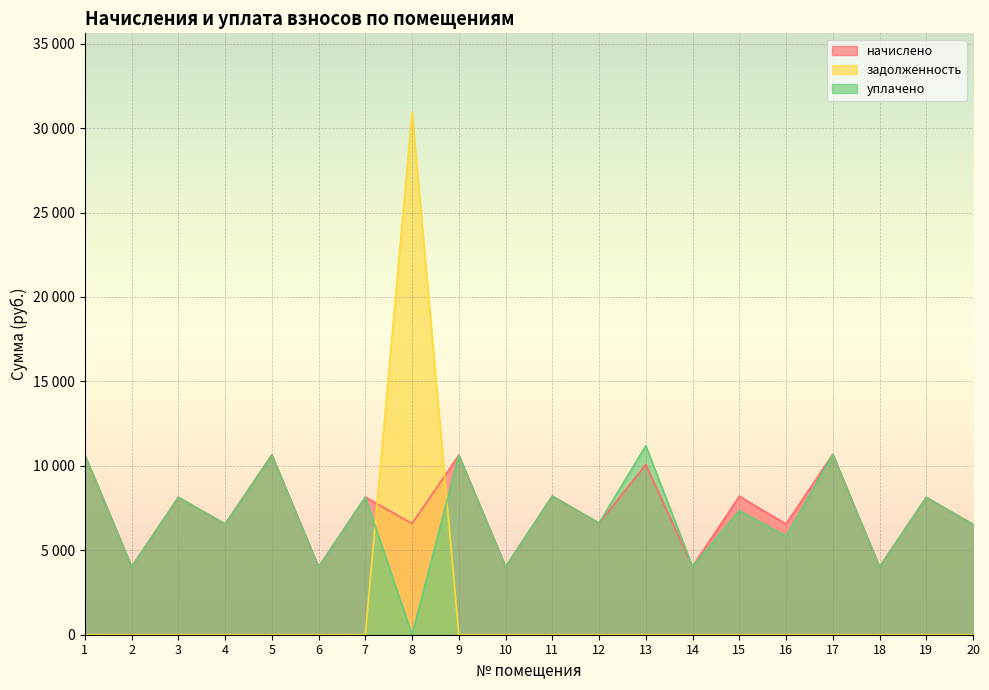

Does the chart display data point markers on the line(s)?

No